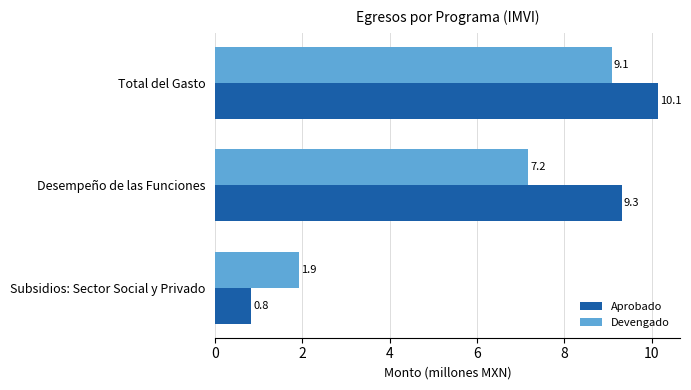

Count the number of categories in the chart.

3